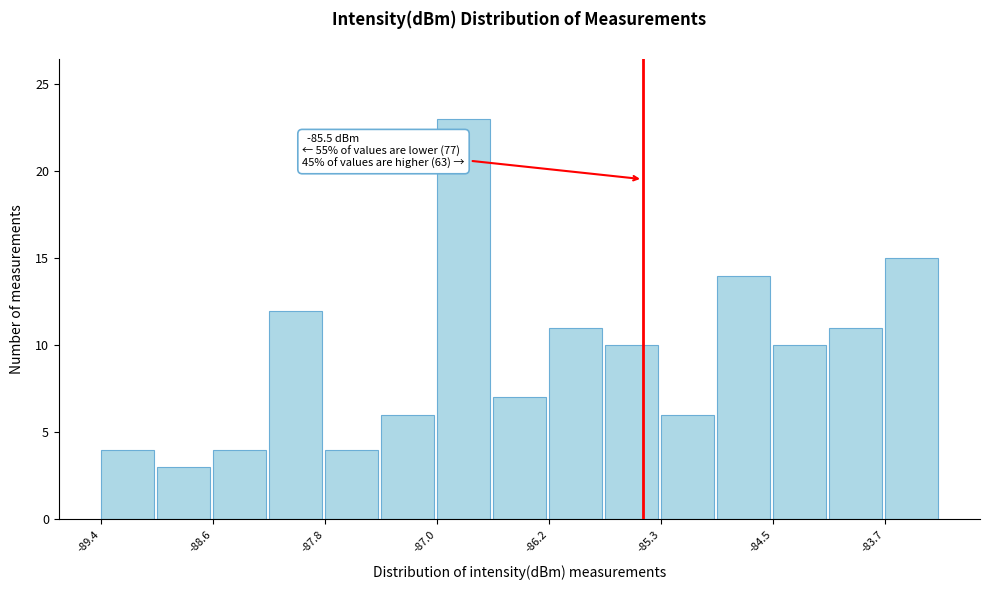

Which range on the x-axis has the tallest bar?

-87.0 to -86.6